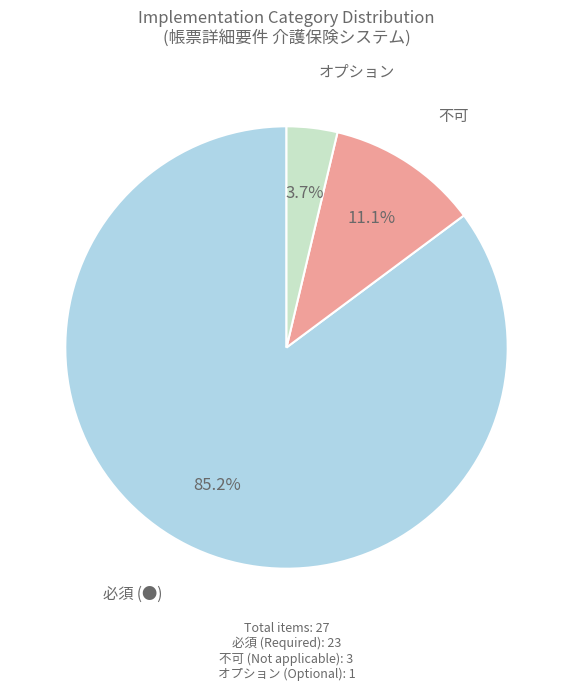

What percentage do 必須 (●) and 不可 together represent?

96.3%